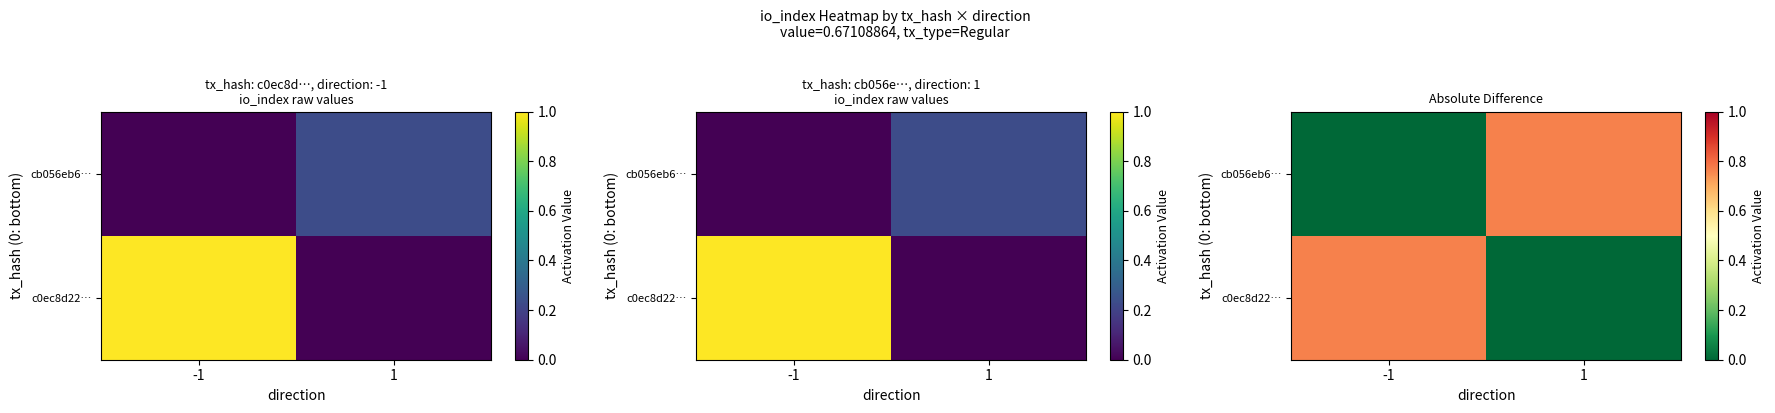

Is the value of c0ec8d22… at -1 greater than the value of cb056eb6… at -1?

Yes